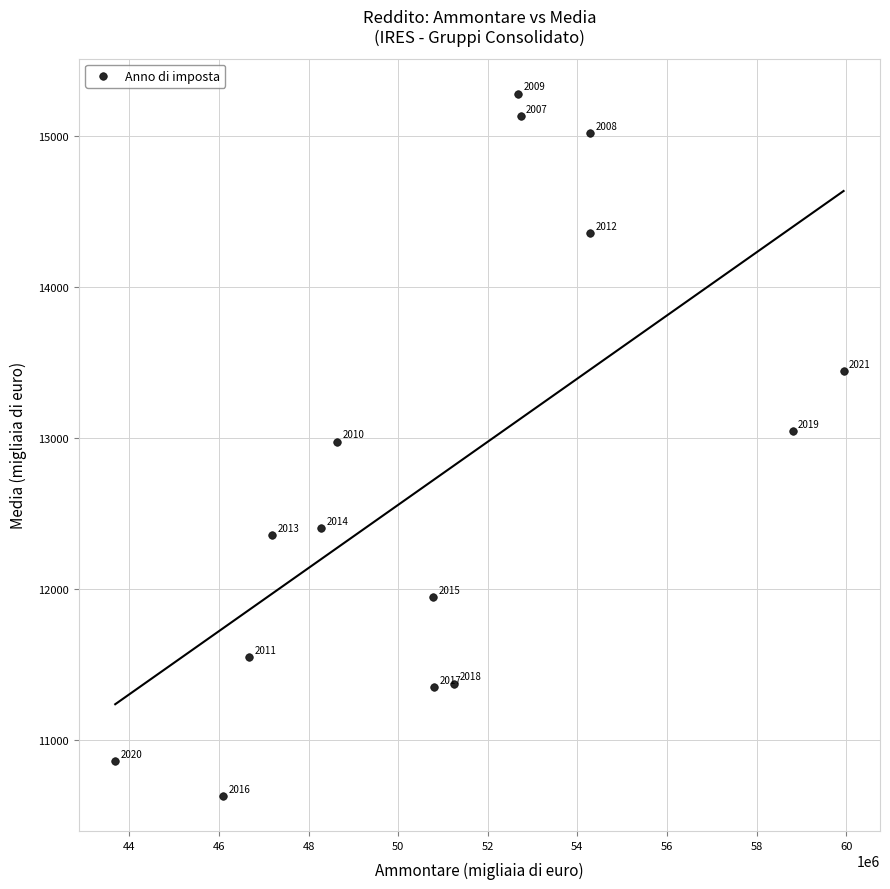

What is the range of Y values (max minus min)?

4650.9